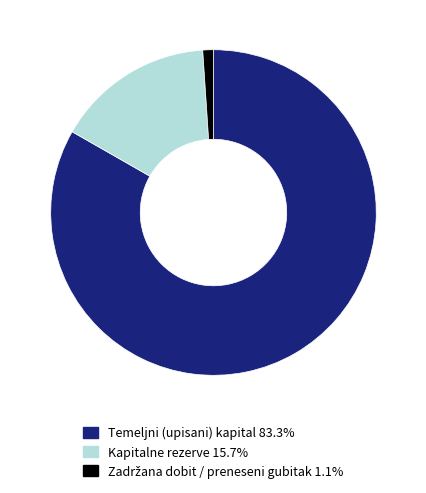

Is there a majority slice in this chart?

Yes